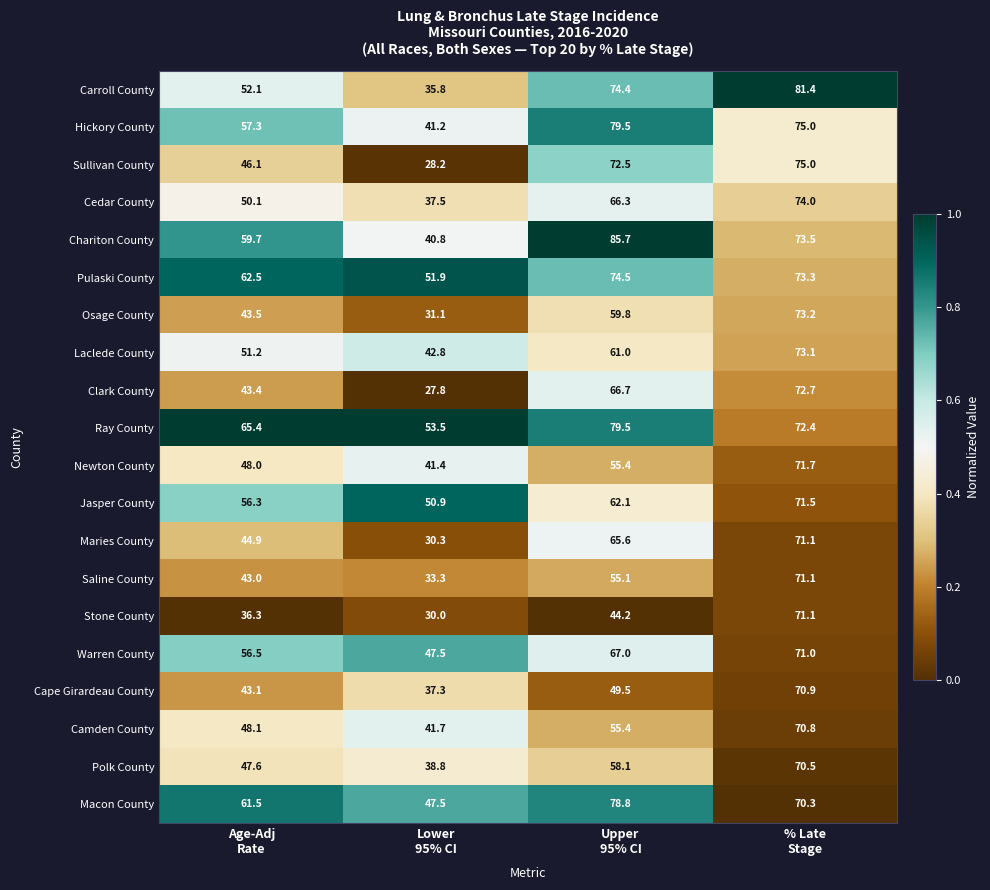

Which series has the widest spread of values?

Sullivan County